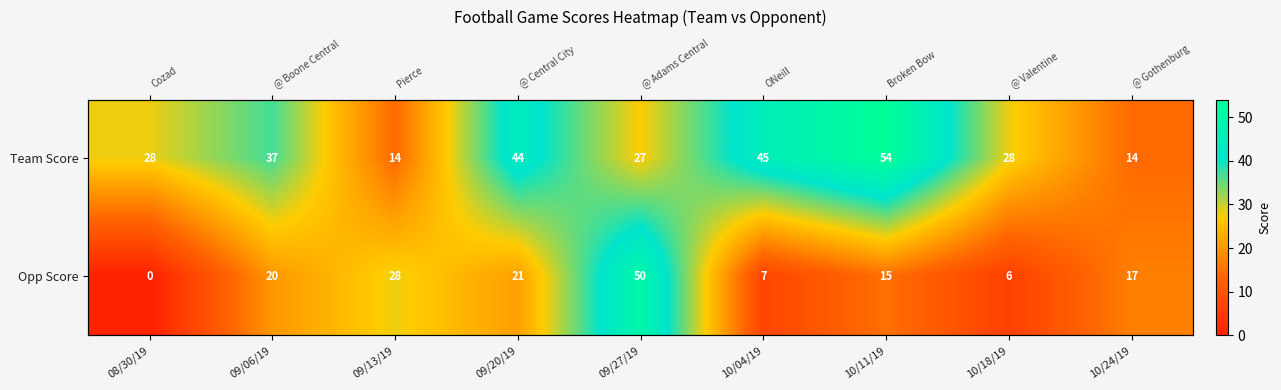

The value of Opp Score at 08/30/19 is 0. True or false?

True